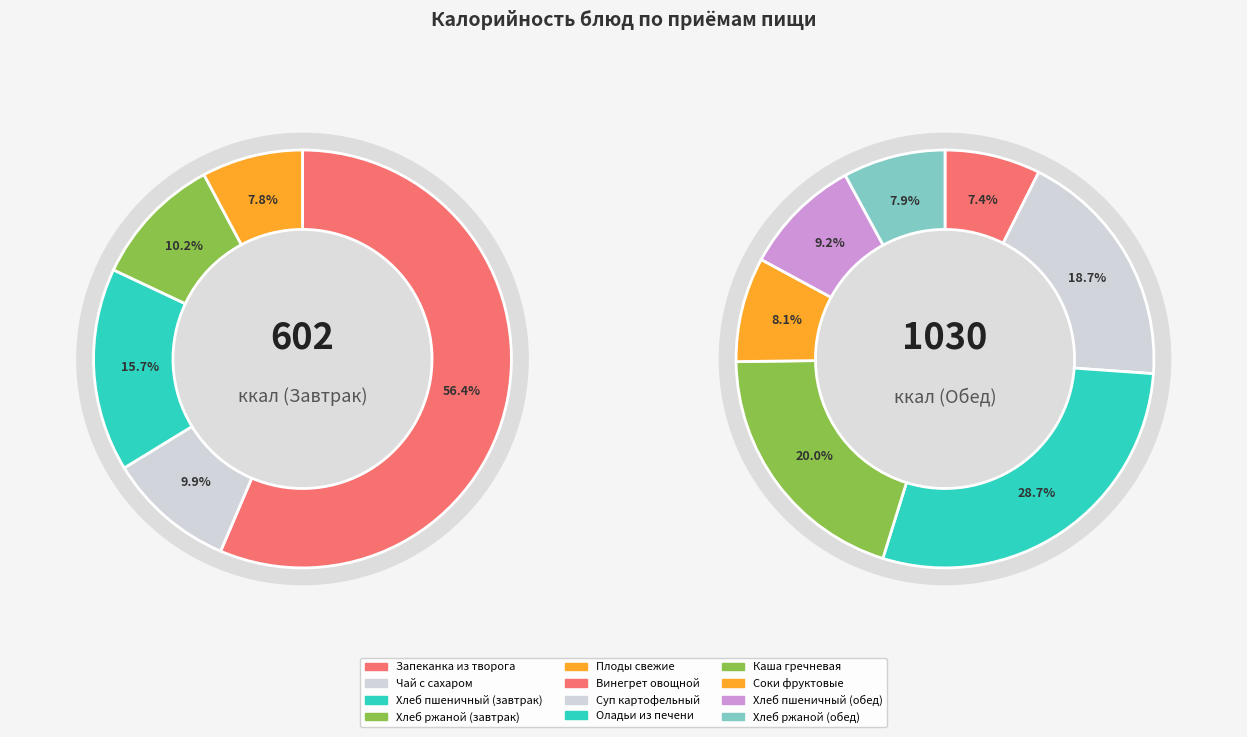

Rank the categories by value from highest to lowest.

Запеканка из творога, Оладьи из печени, Каша гречневая, Суп картофельный, Хлеб пшеничный (завтрак), Хлеб пшеничный (обед), Соки фруктовые, Хлеб ржаной (обед), Винегрет овощной, Хлеб ржаной (завтрак), Чай с сахаром, Плоды свежие